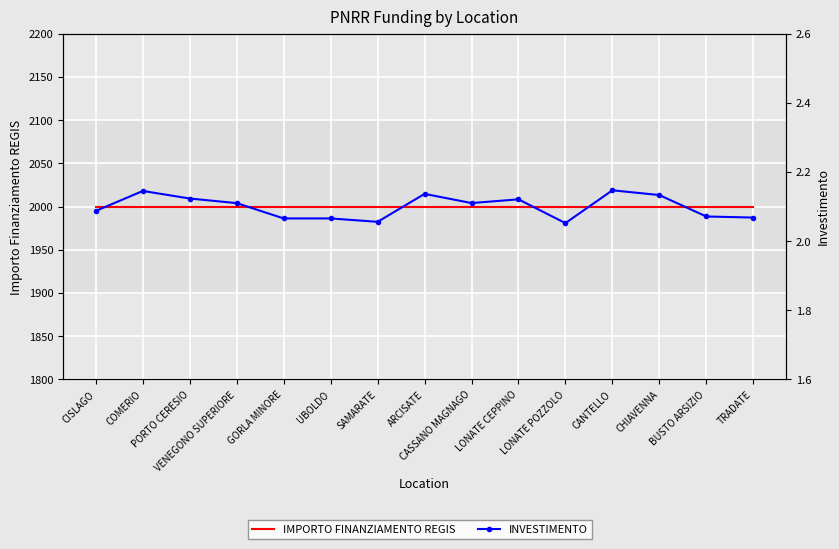

True or false: IMPORTO FINANZIAMENTO REGIS and INVESTIMENTO cross at least once.

False